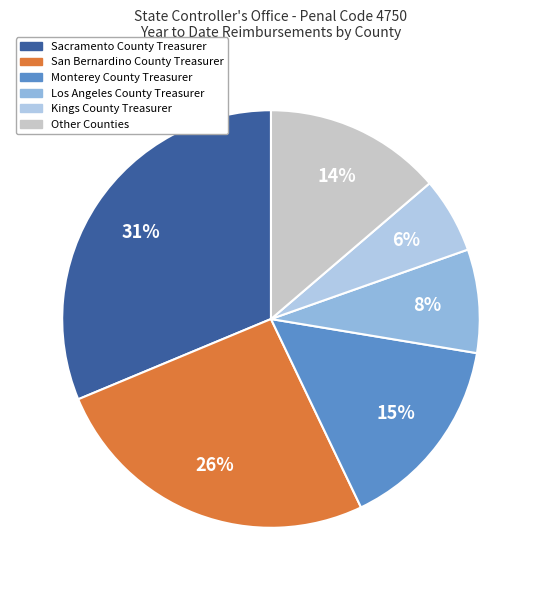

Count the number of slices in the pie.

6